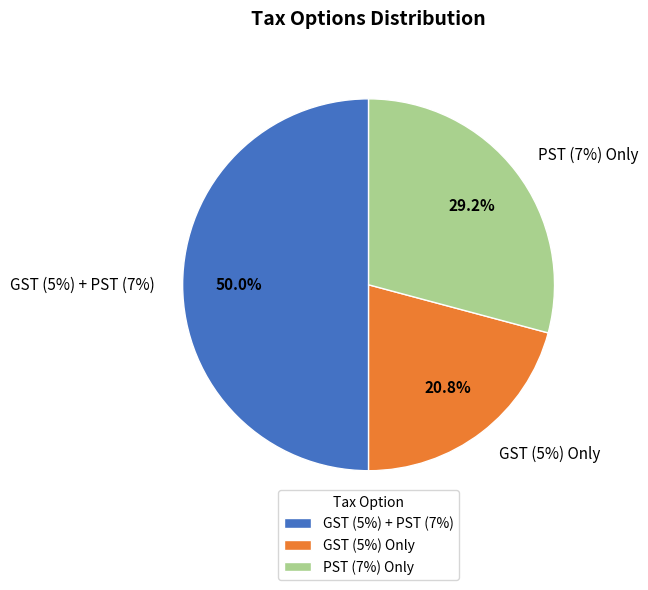

Does GST (5%) Only account for over 50% of the chart?

No